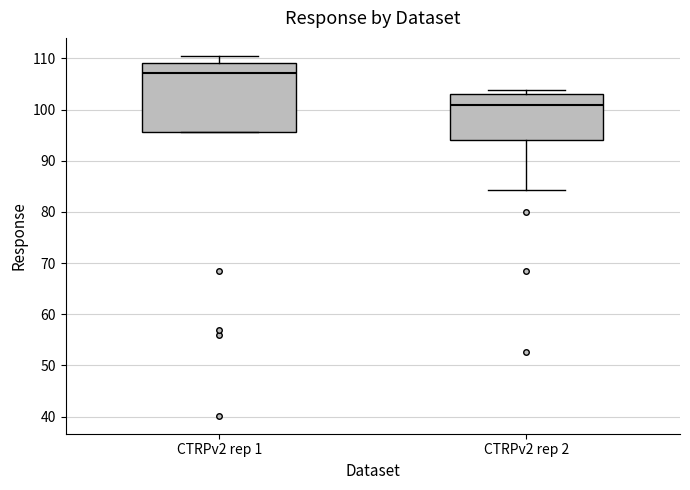

Comparing the boxes themselves (not the whiskers), which one is the tallest?

CTRPv2 rep 1